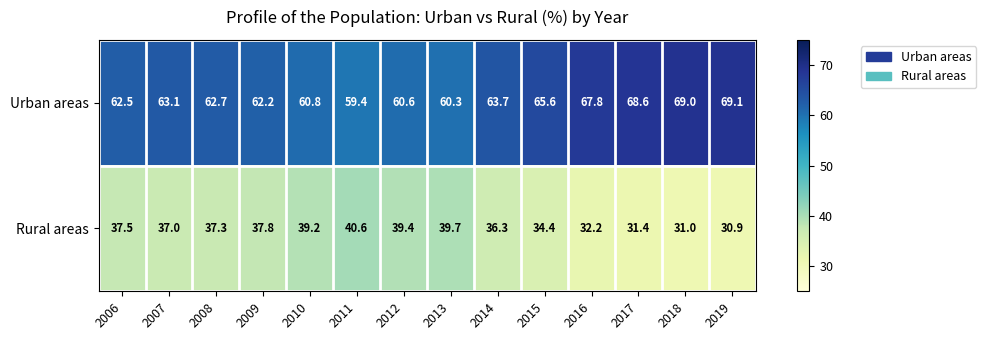

True or false: Urban areas has a value of 68.6 at 2017.

True